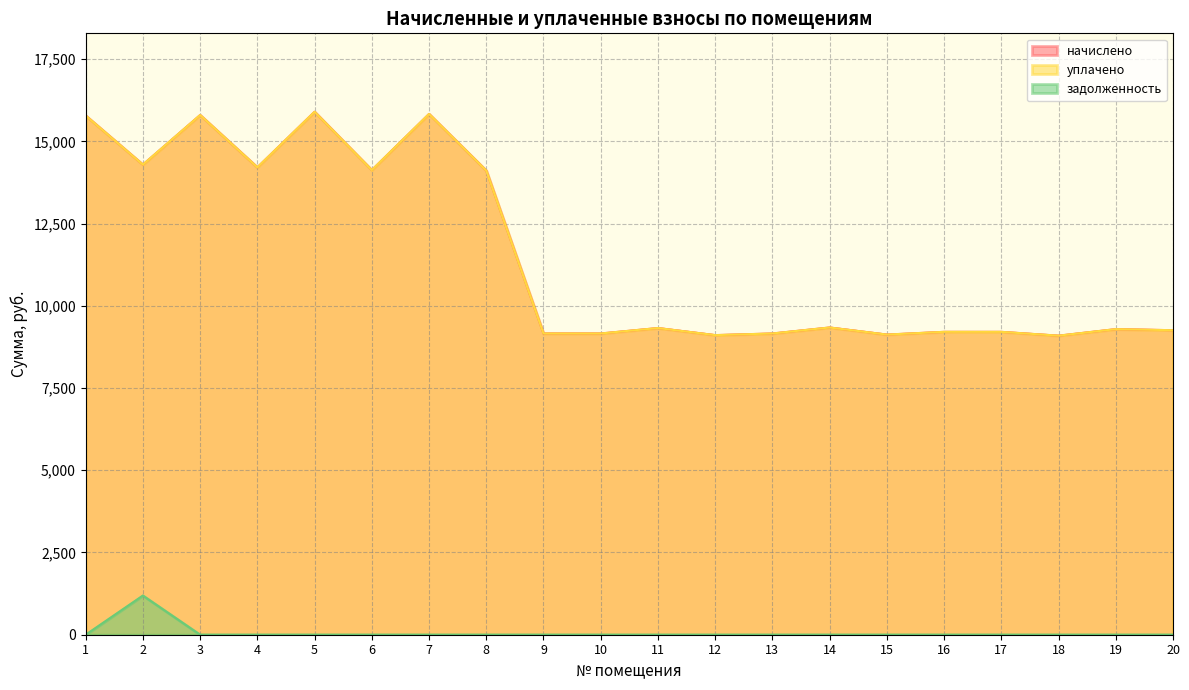

Between 14 and 1, which is larger?

1